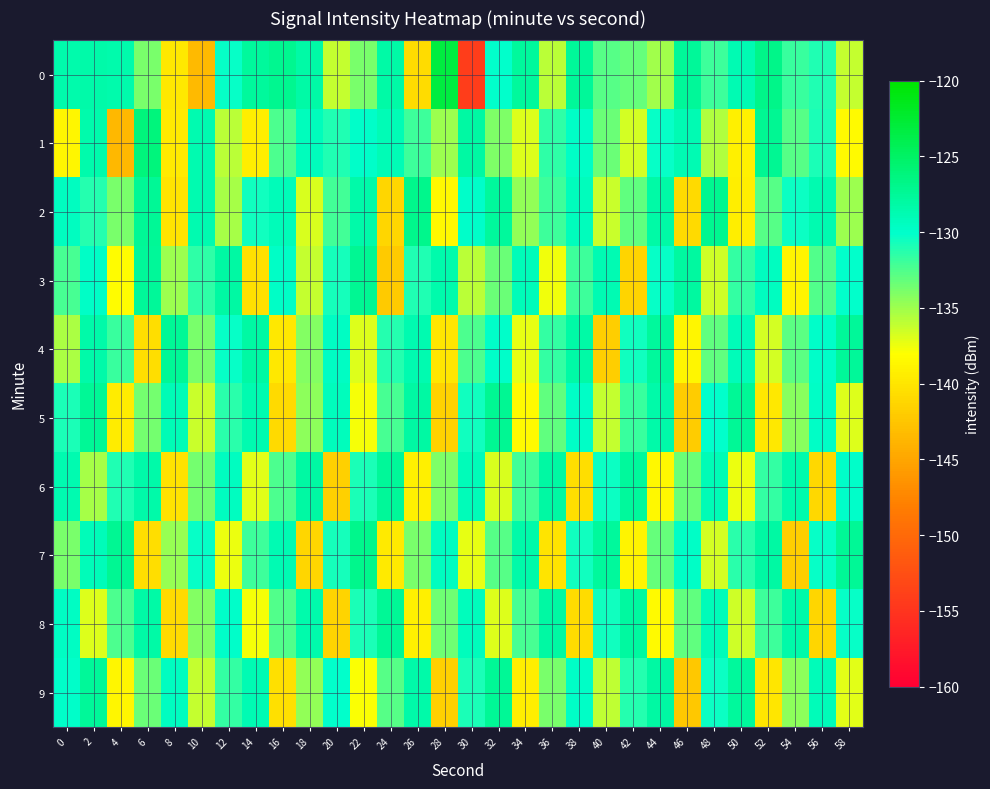

At which category is the sum across all series the highest?

2